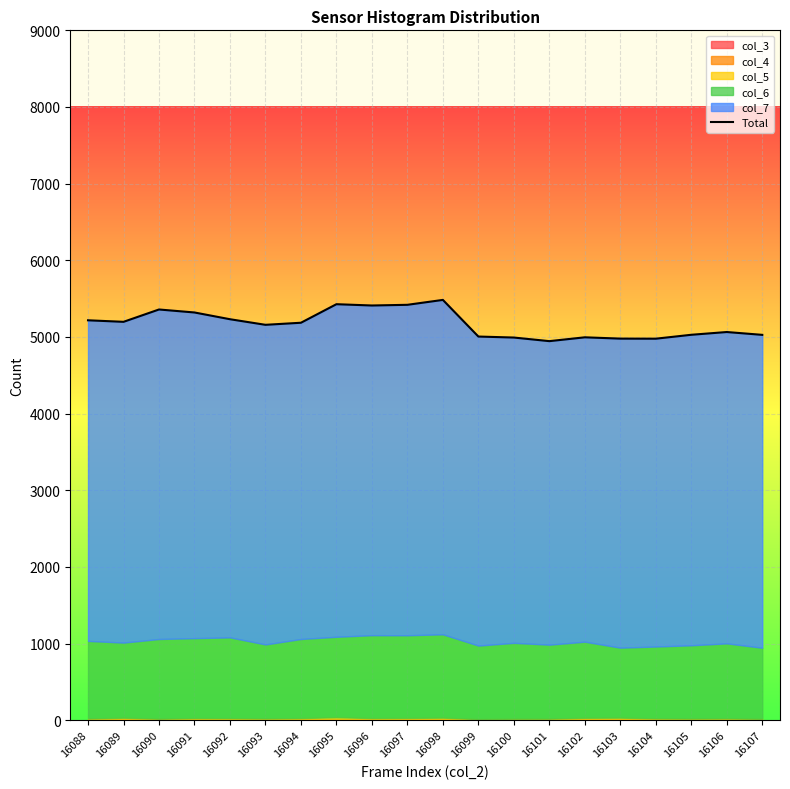

What value does the data have at 16095, to the nearest 10?

5430